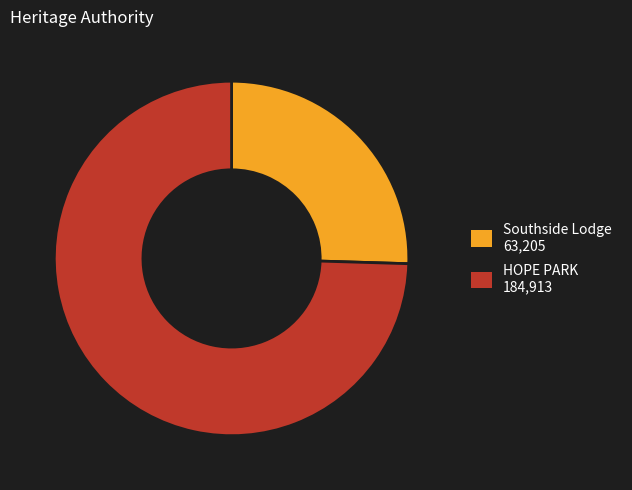

What is the ratio of the value at Southside Lodge to the value at HOPE PARK?

0.3